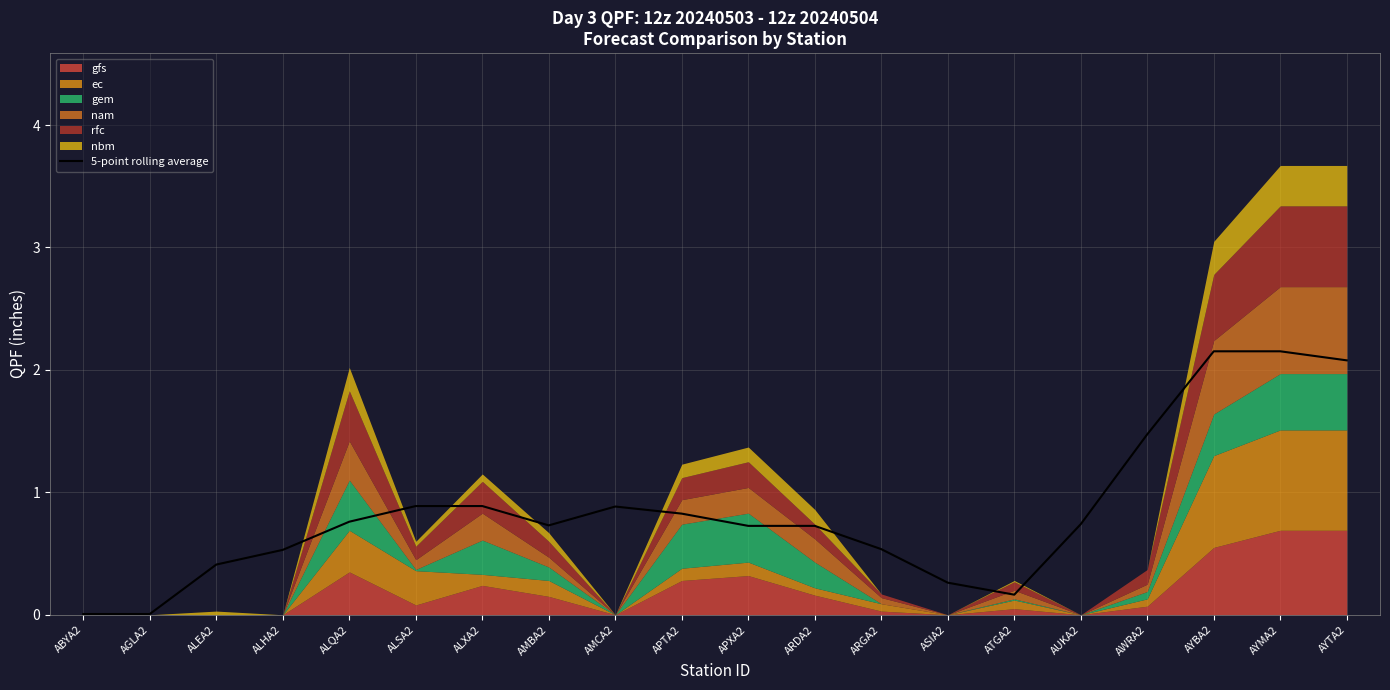

The value at ATGA2 is 0.2. True or false?

True